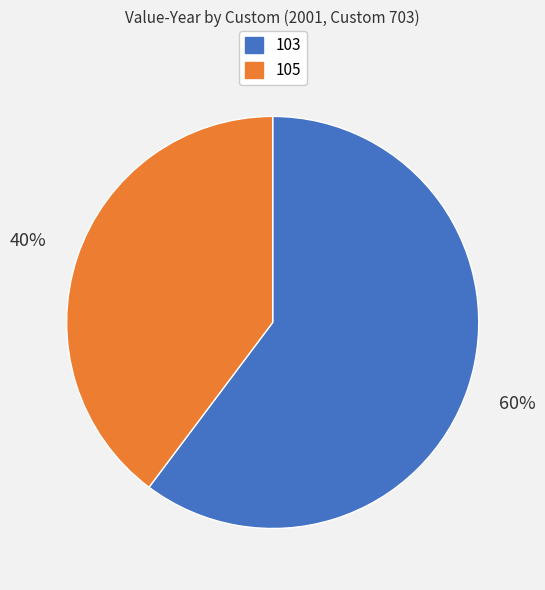

How many segments does this pie chart have?

2